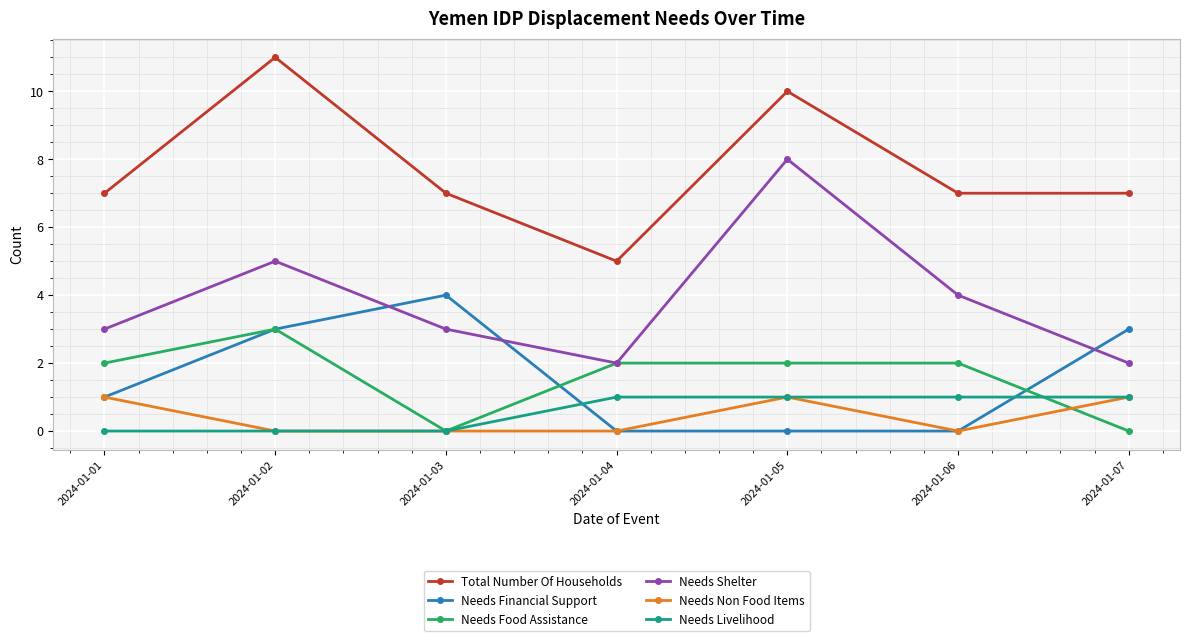

What is the difference between the Needs Shelter values at 2024-01-01 and 2024-01-04?

1